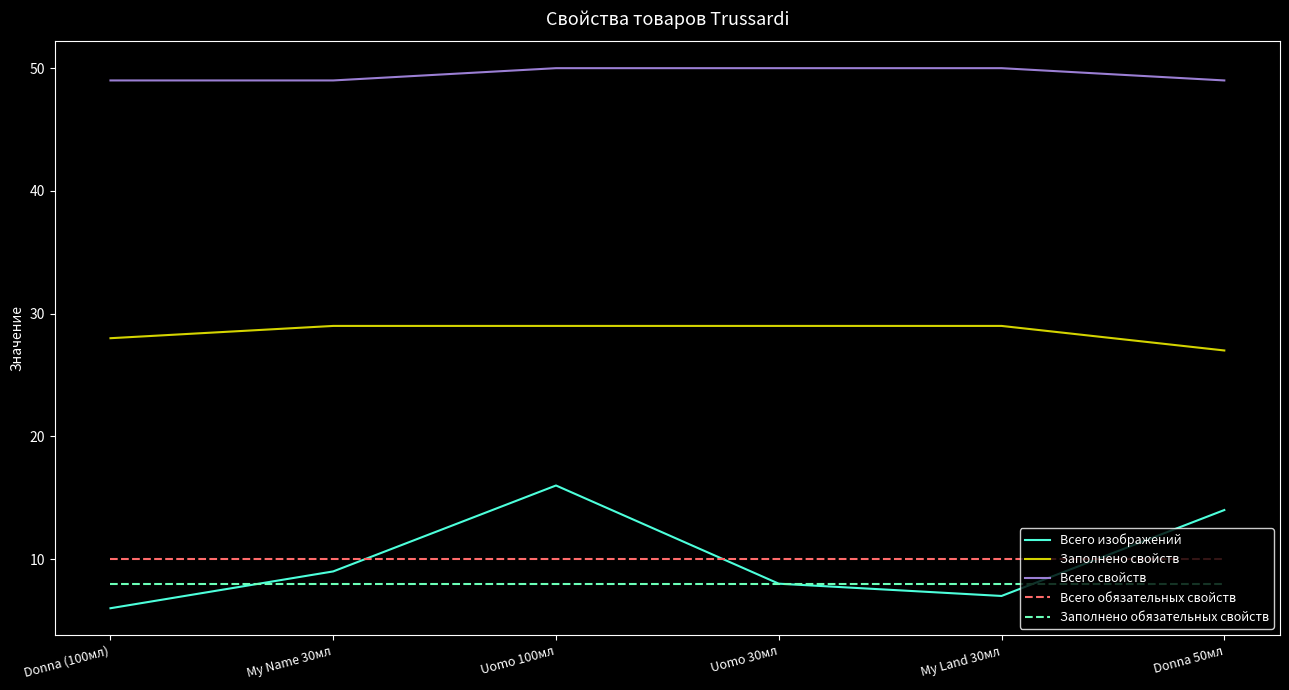

List the series in order of their peak value, lowest first.

Заполнено обязательных свойств, Всего обязательных свойств, Всего изображений, Заполнено свойств, Всего свойств